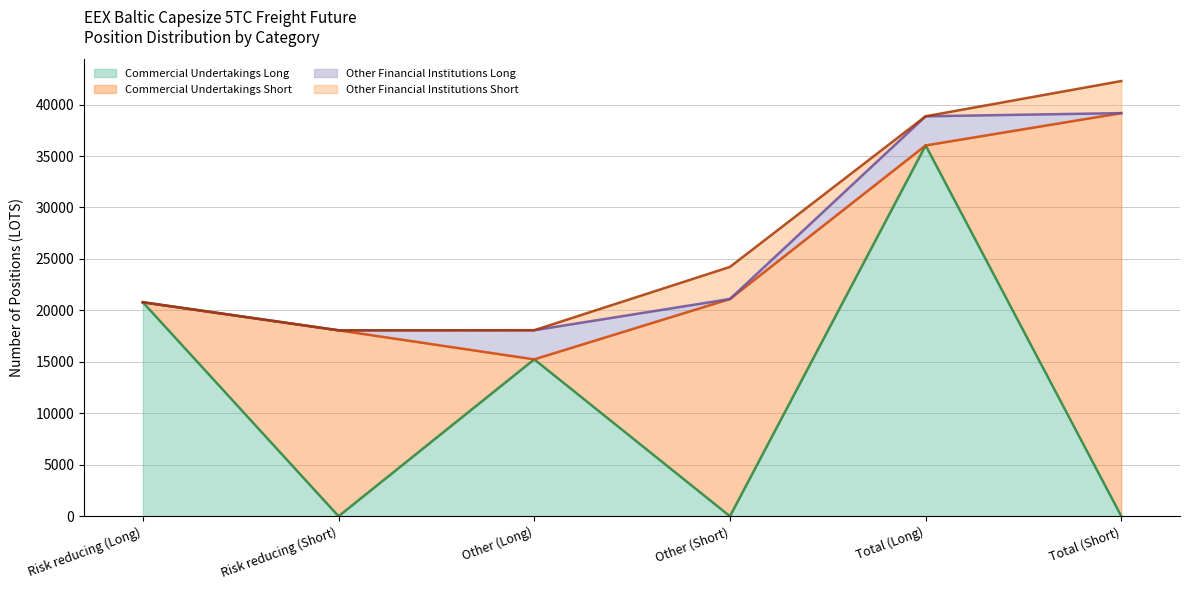

Which series changed the most between Other (Short) and Total (Long)?

Commercial Undertakings Long